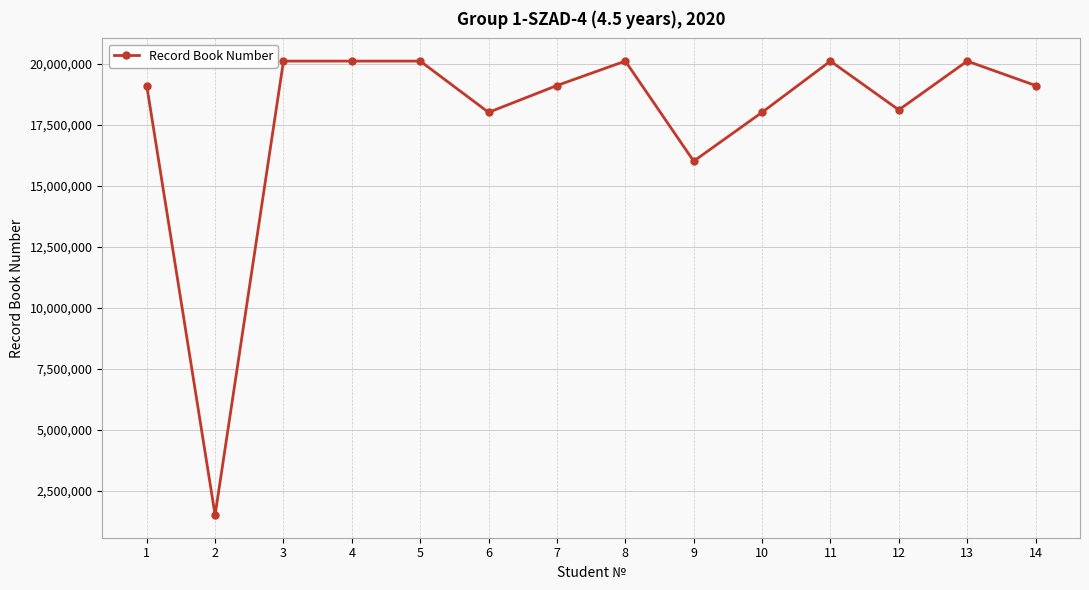

True or false: the data has more than 1 interior local peaks.

True